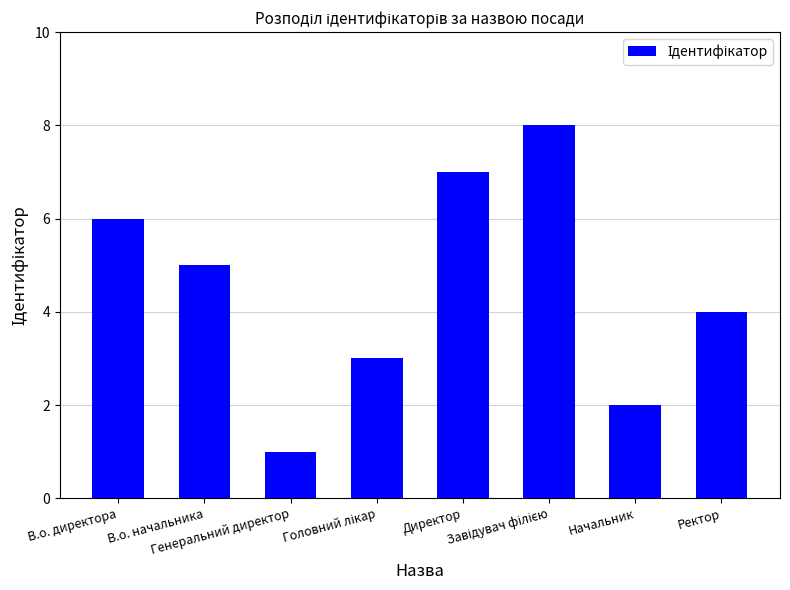

What is the sum of all values?

36